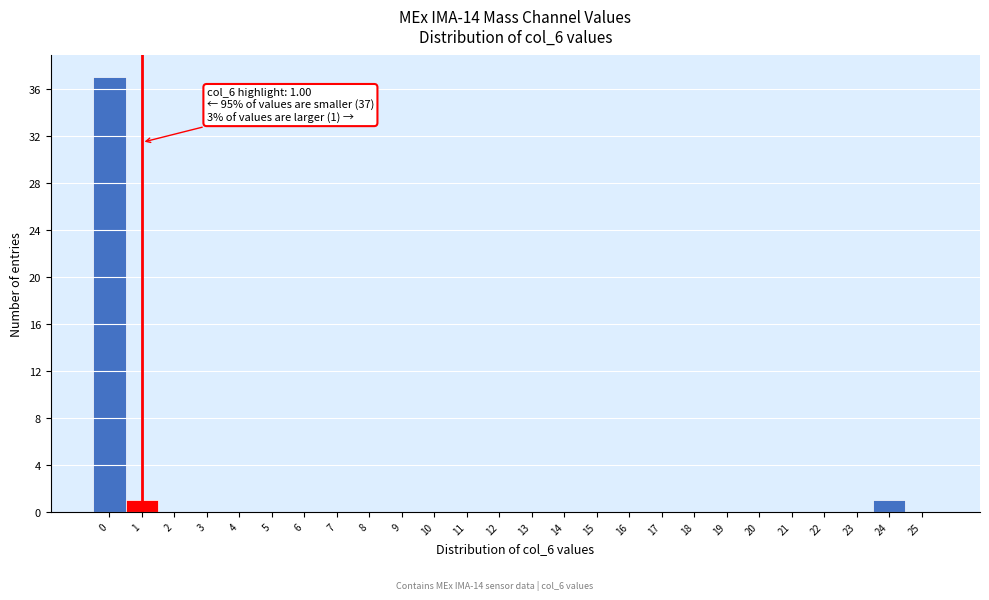

Which range on the x-axis has the tallest bar?

-0.5 to 0.5